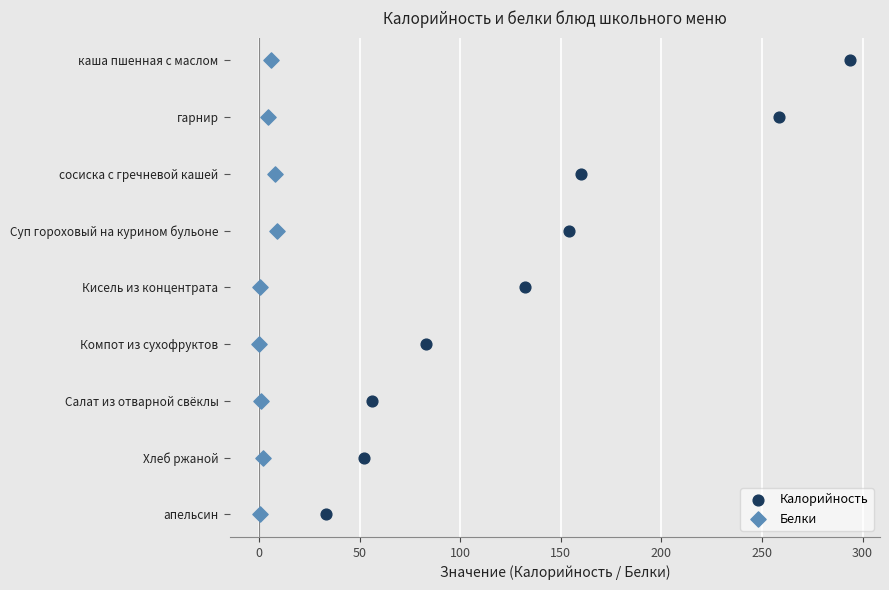

What are all the series names shown in the legend?

Калорийность, Белки